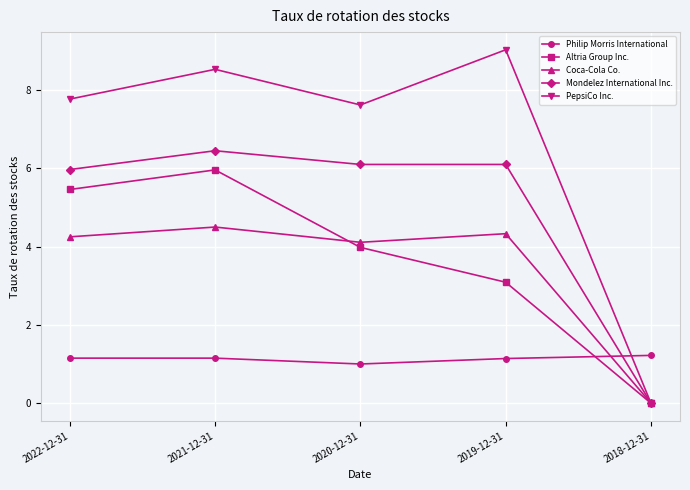

Where do Philip Morris International and PepsiCo Inc. first cross each other?

2019-12-31 and 2018-12-31